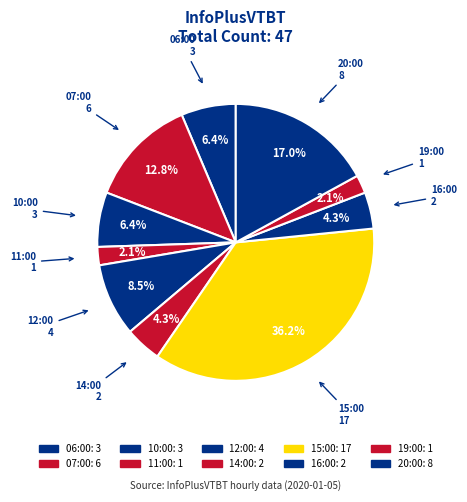

To the nearest percent, what is the average slice percentage?

10%